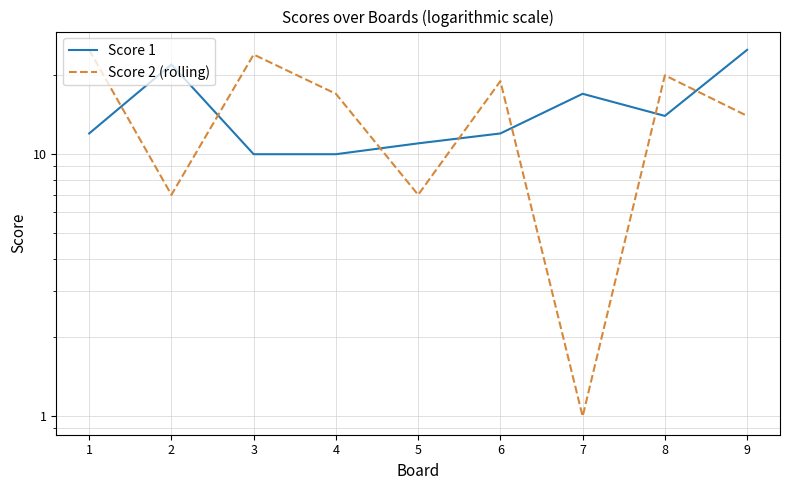

Rank the series by their maximum value, from lowest to highest.

Score 1, Score 2 (rolling)